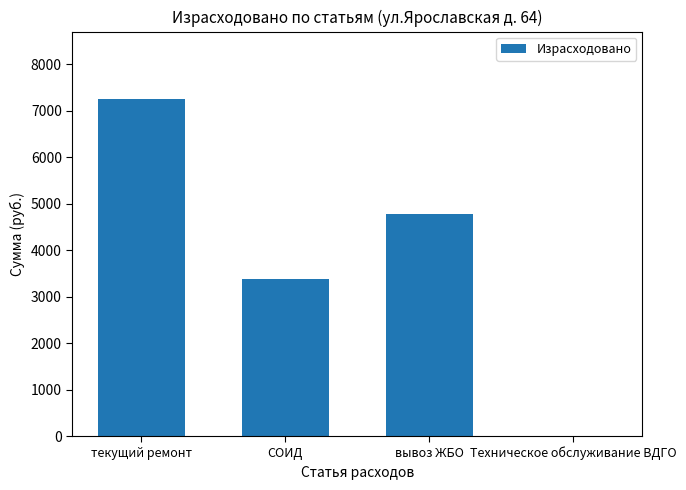

Reading left to right, what are all the values shown in this chart?

текущий ремонт=7257	СОИД=3376	вывоз ЖБО=4789	Техническое обслуживание ВДГО=0